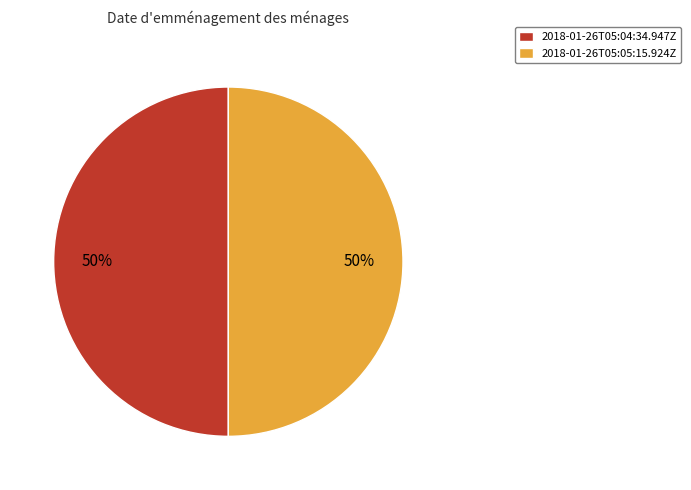

Do 2018-01-26T05:05:15.924Z and 2018-01-26T05:04:34.947Z together represent more than half of the pie?

Yes